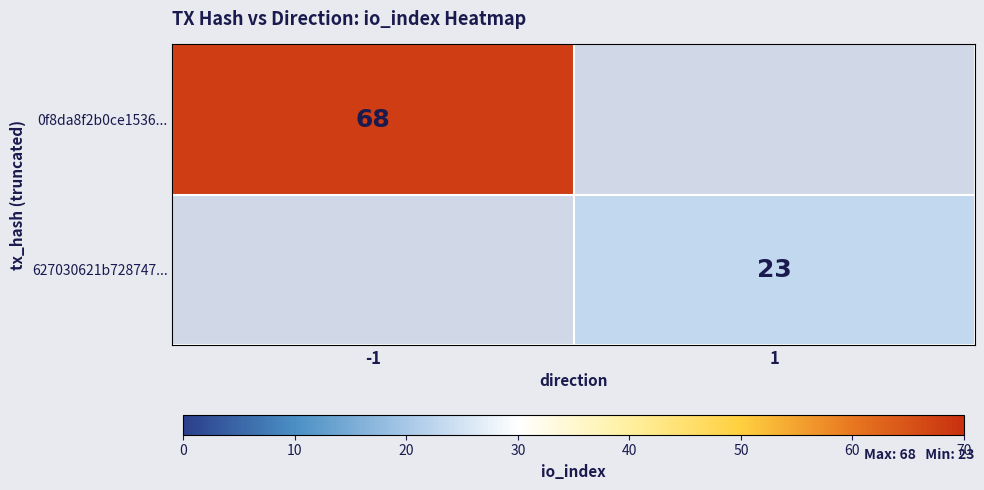

The value of 627030621b728747... at 1 is 23. True or false?

True